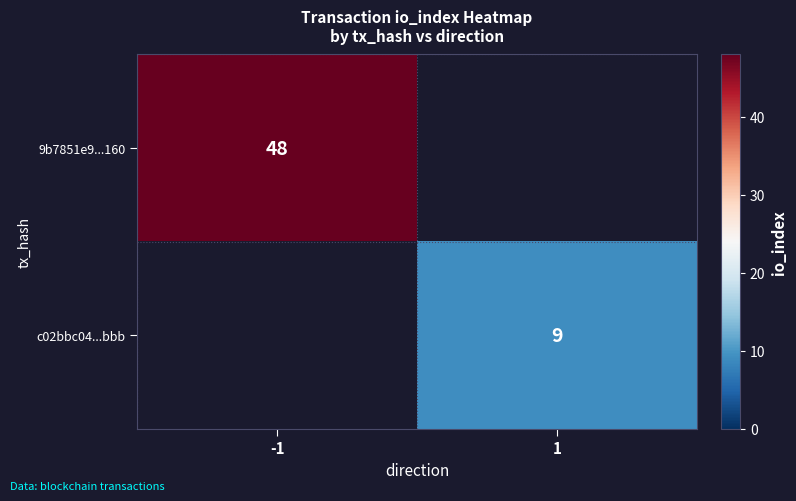

At which category does the chart reach its peak across all series?

-1